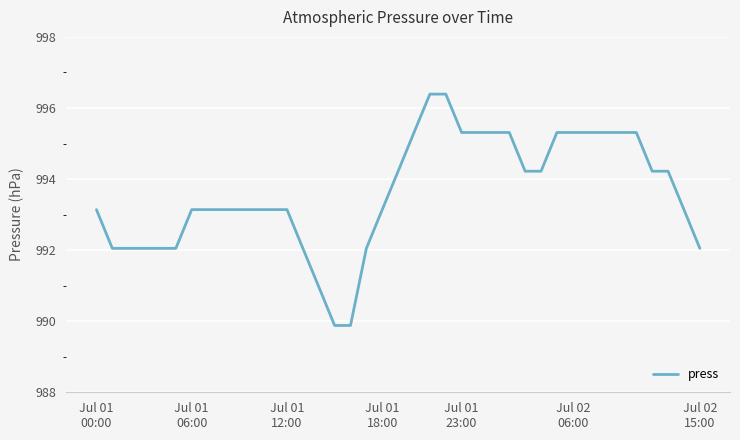

What is the difference between the maximum and minimum values?

6.5